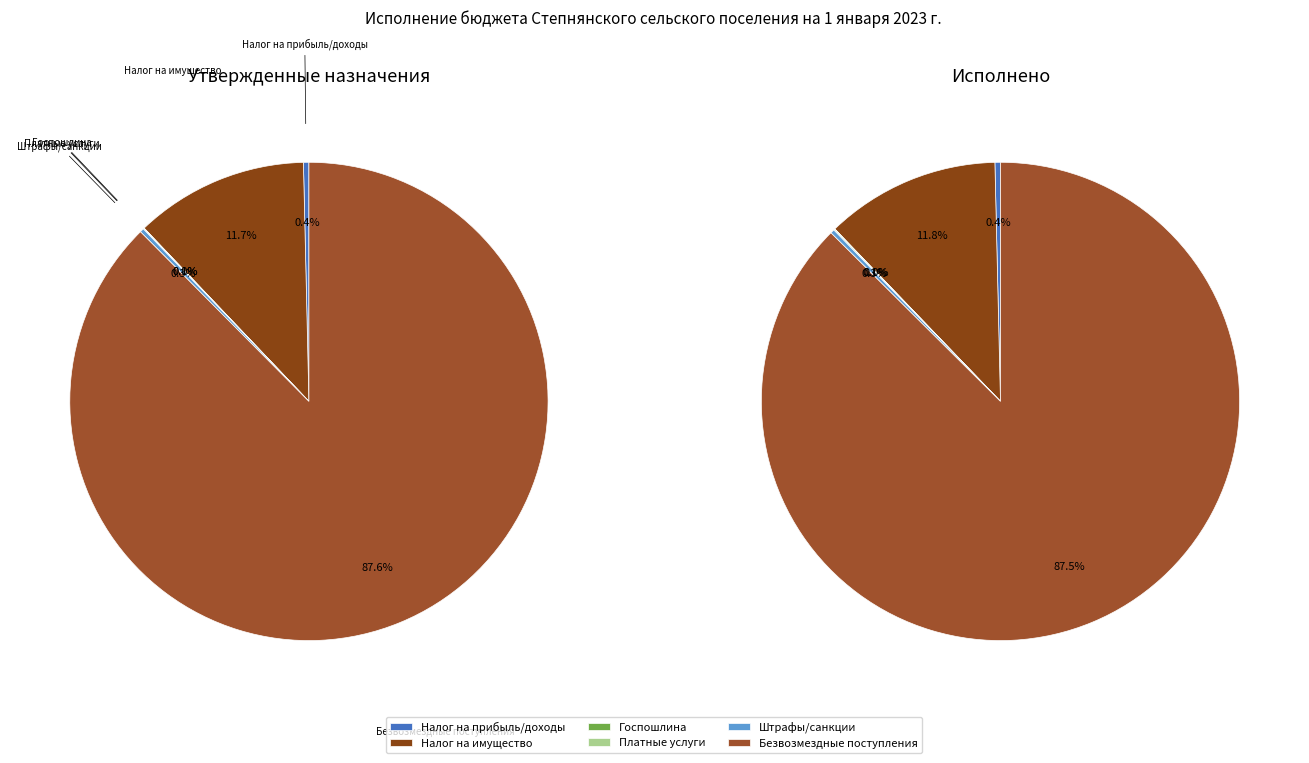

Which slice is the largest?

БЕЗВОЗМЕЗДНЫЕ ПОСТУПЛЕНИЯ